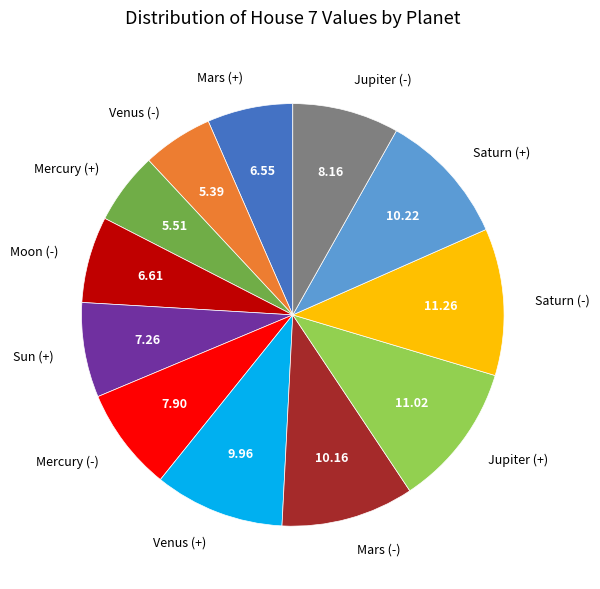

Is the sum of Saturn (-) and Jupiter (-) greater than half?

No